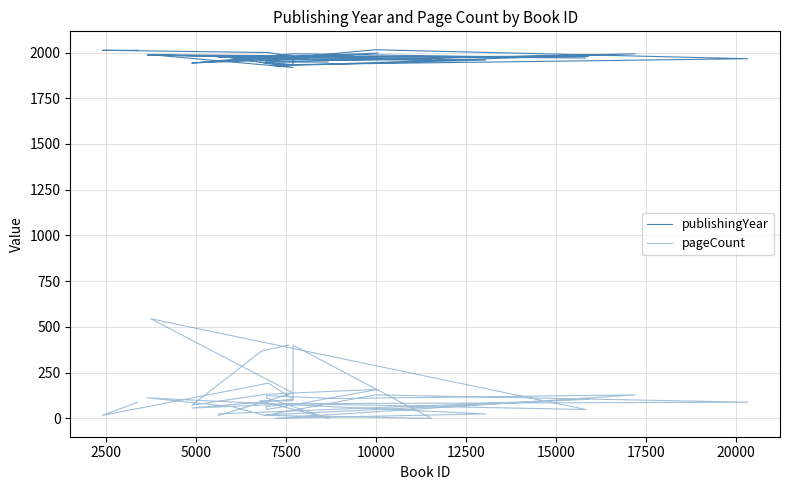

Reading left to right, extract all data points from this chart.

publishingYear: 1979	1967	1943	1957	1997	1972	1943	1934	1966	2015	1960	1960	1966	1931	1947	1948	1954	1966	1956	1993	1927	1959	1982	1987	1976	1961	1974	1980	1973	1982	1918	1988	1970	1993	1942	1978	2000	2012	2012
pageCount: 400	368	72	132	158	48	64	80	88	128	16	0	400	96	96	0	112	124	108	128	0	24	100	112	64	16	18	104	24	16	138	544	48	80	56	104	192	16	88